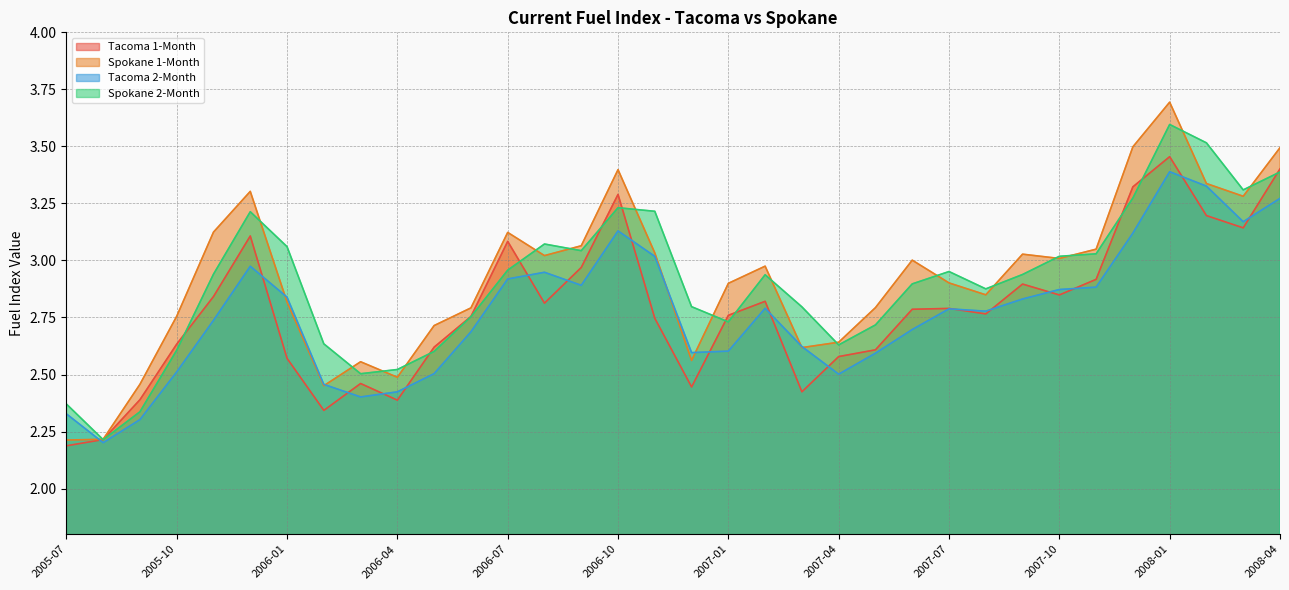

True or false: Spokane 1-Month and Tacoma 1-Month intersect in this chart.

False